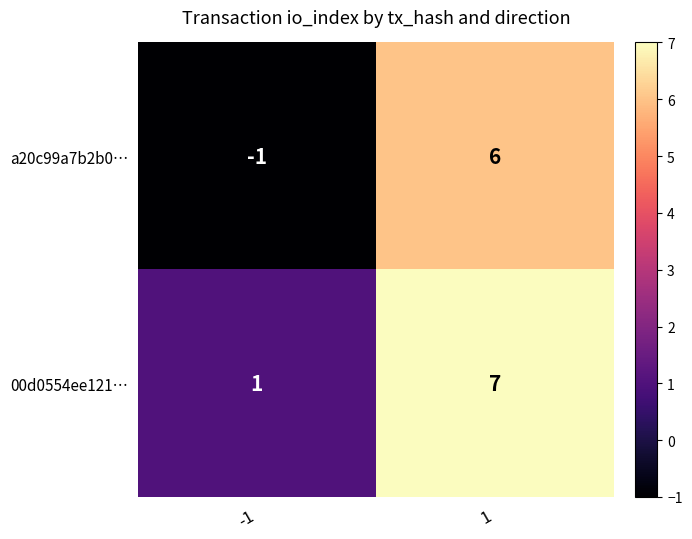

True or false: a20c99a7b2b0… has a value of 6 at 1.

True